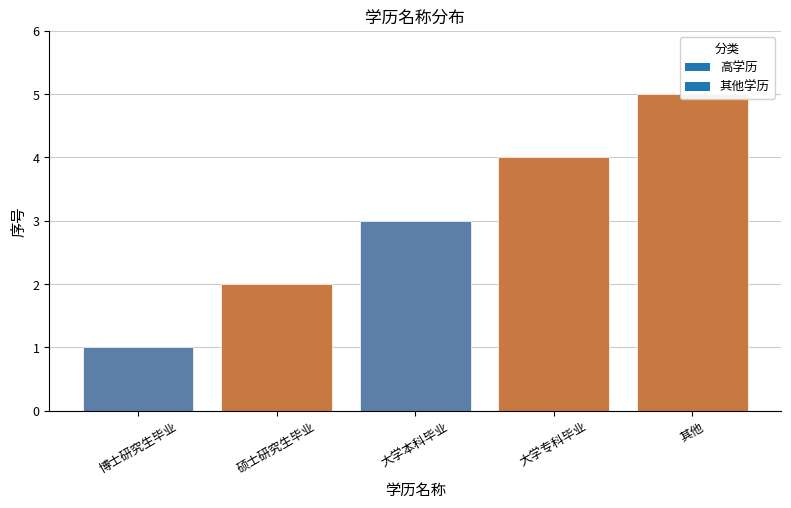

What is the change in value from 大学本科毕业 to 大学专科毕业?

+1